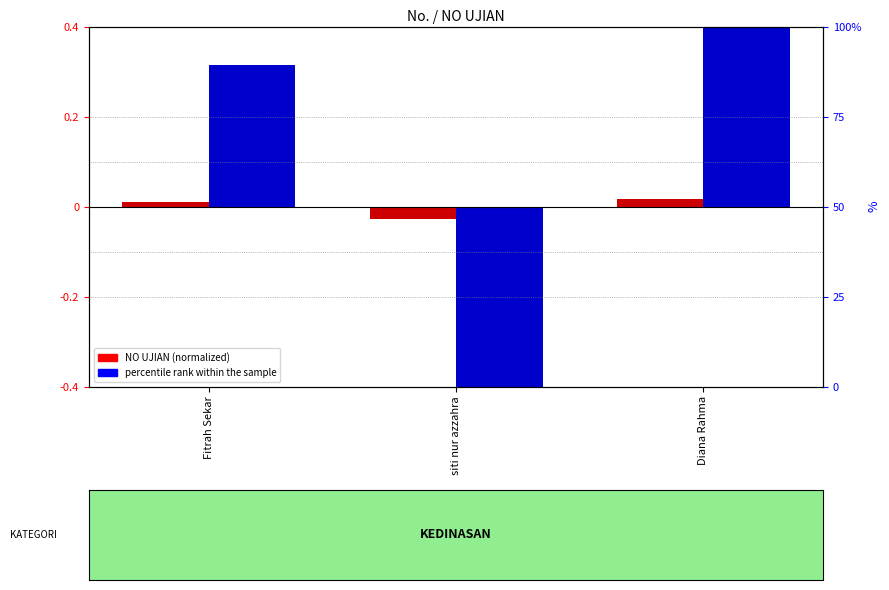

Where is NO UJIAN (normalized) nearest to the value 0?

Fitrah Sekar